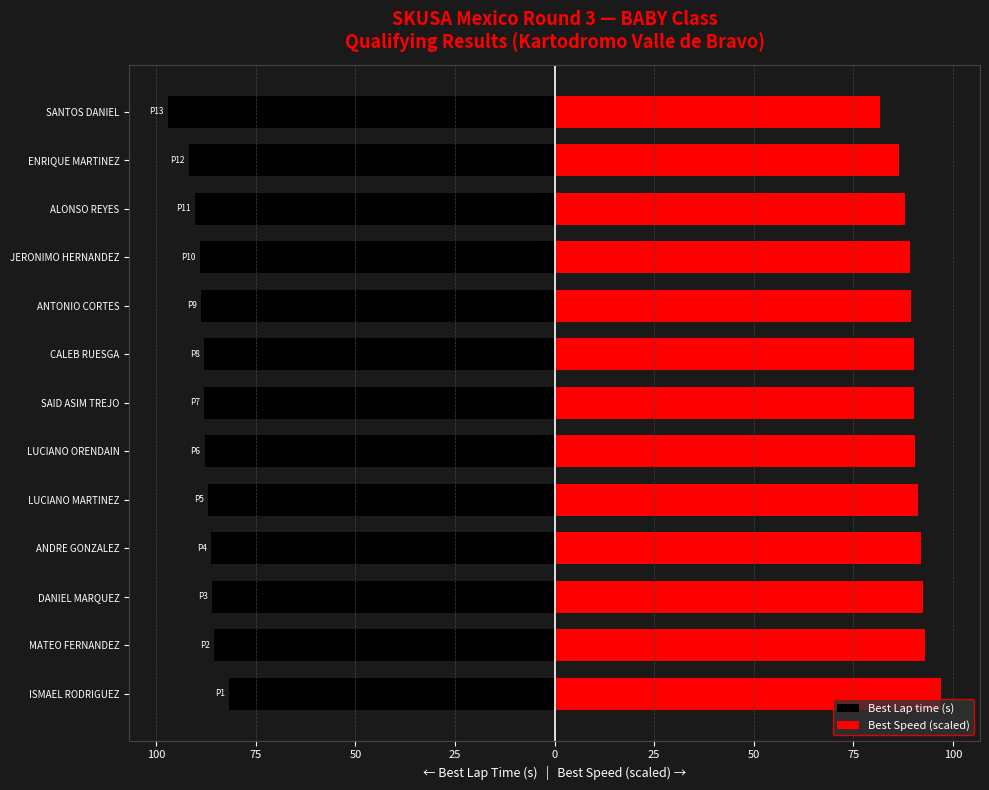

What is the difference between the maximum and minimum values in the Best Speed (scaled) series?

15.3